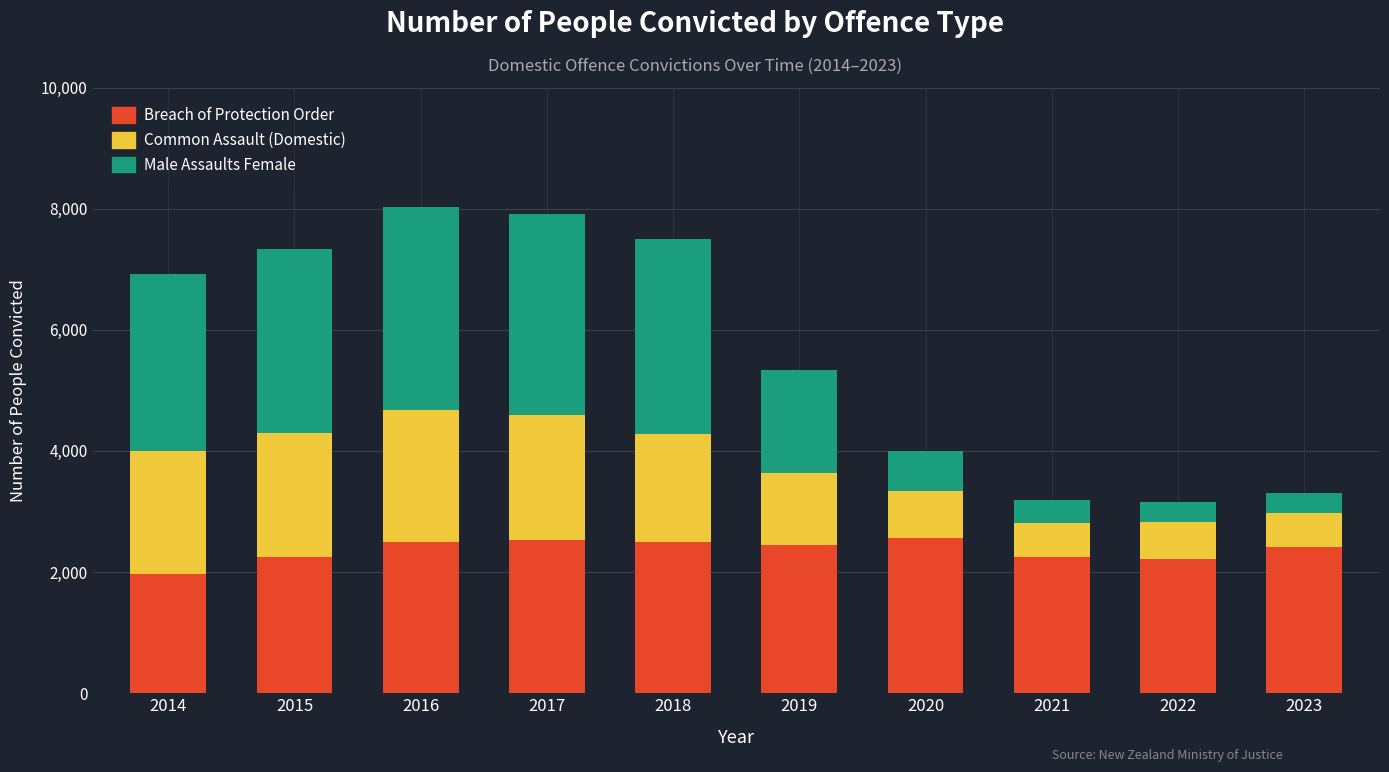

Which category has the lowest value in the Breach of Protection Order series?

2014